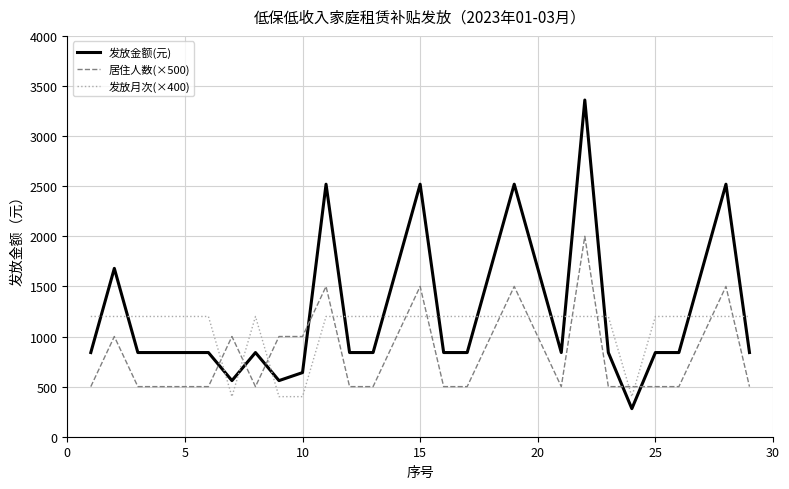

Which series has the largest range (max minus min)?

发放金额(元)